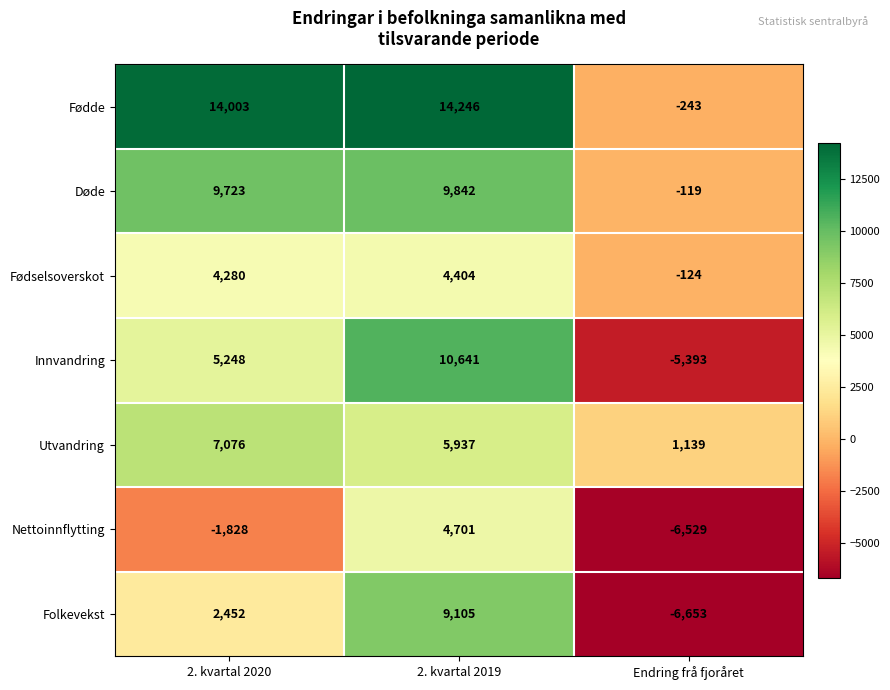

What is the average value of the Døde series?

6482